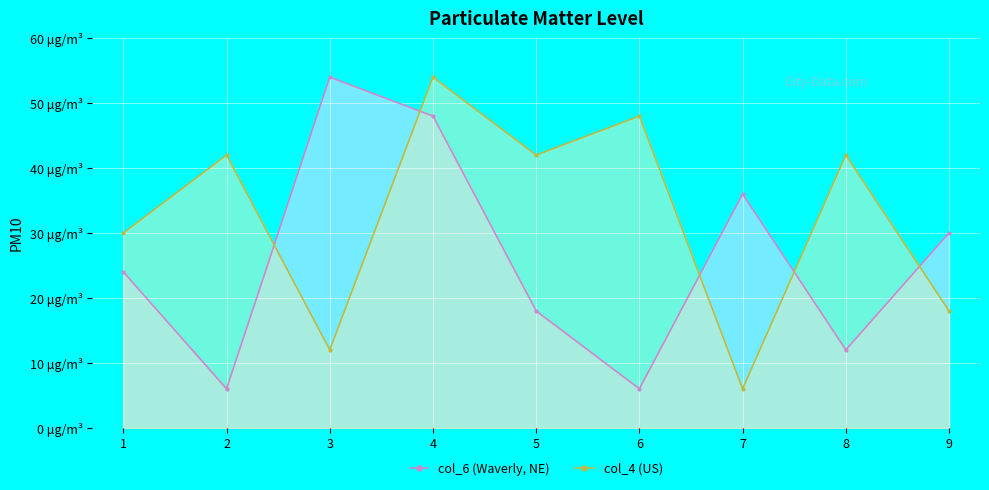

How many values in the col_6 (Waverly, NE) series are below 24?

4